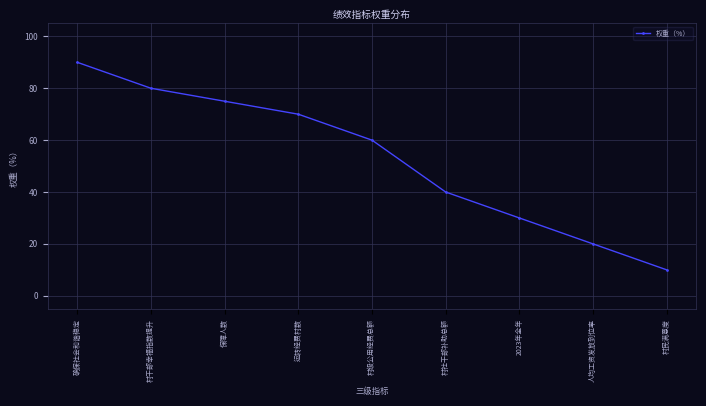

What is the minimum value shown in the chart?

10